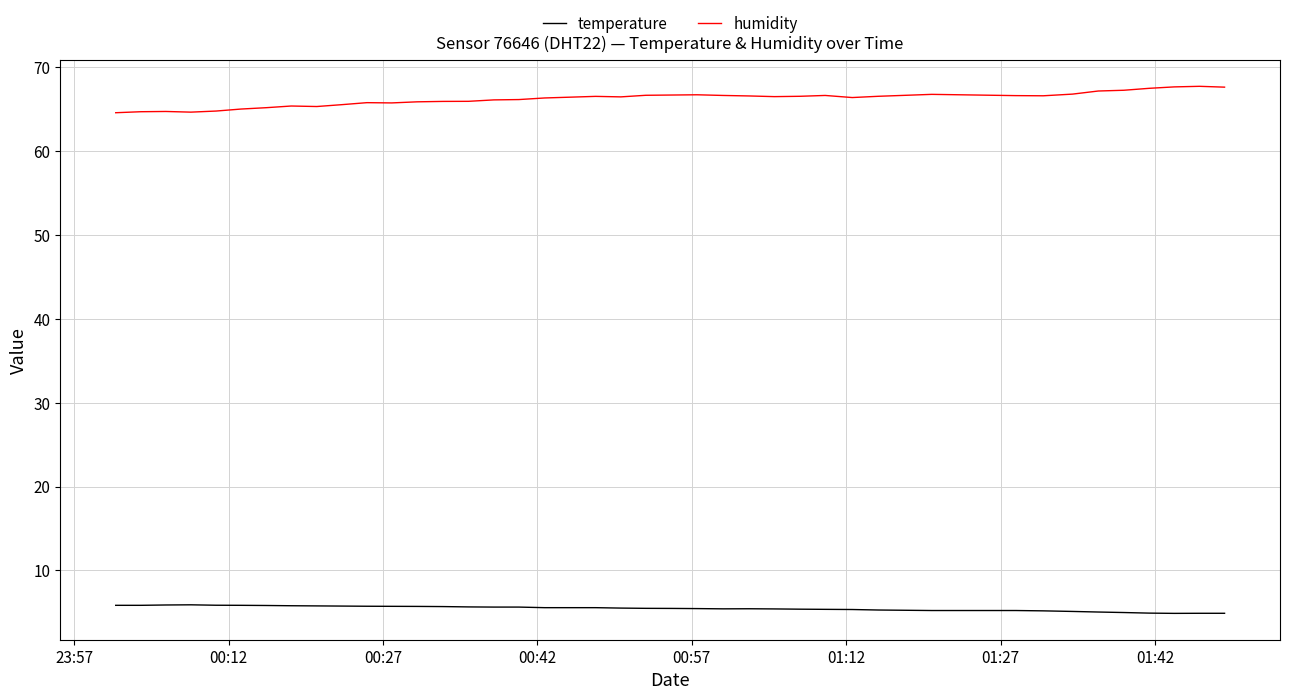

Which series has the largest total across all categories?

humidity